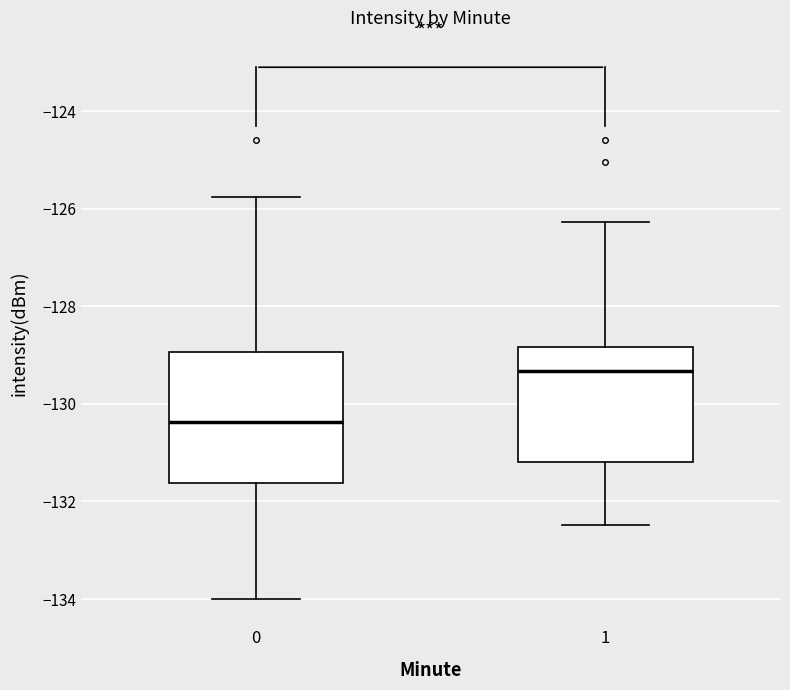

Which box has the highest median line?

1